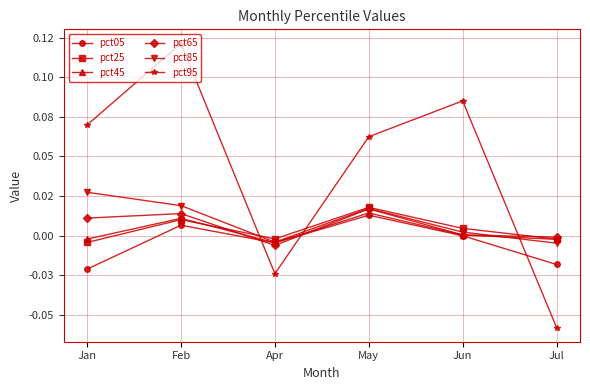

How many pct95 values are between 0 and 1?

4